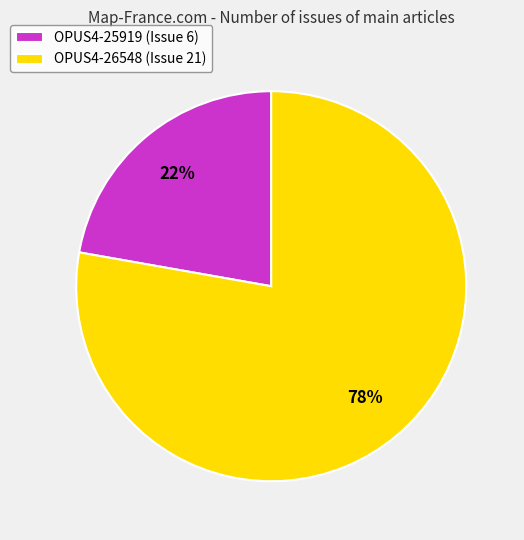

How many segments does this pie chart have?

2